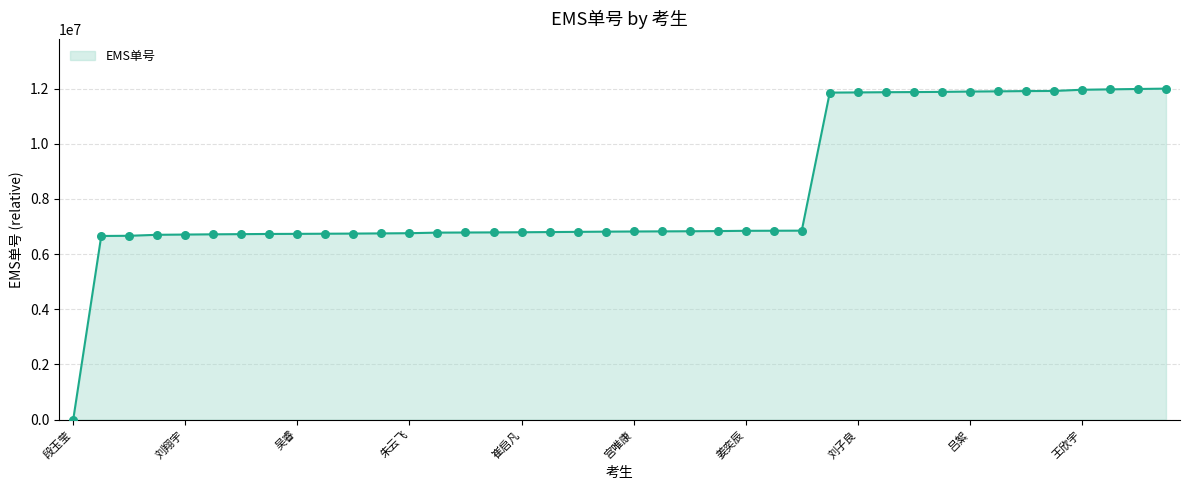

What is the difference between the maximum and minimum values?

11996400